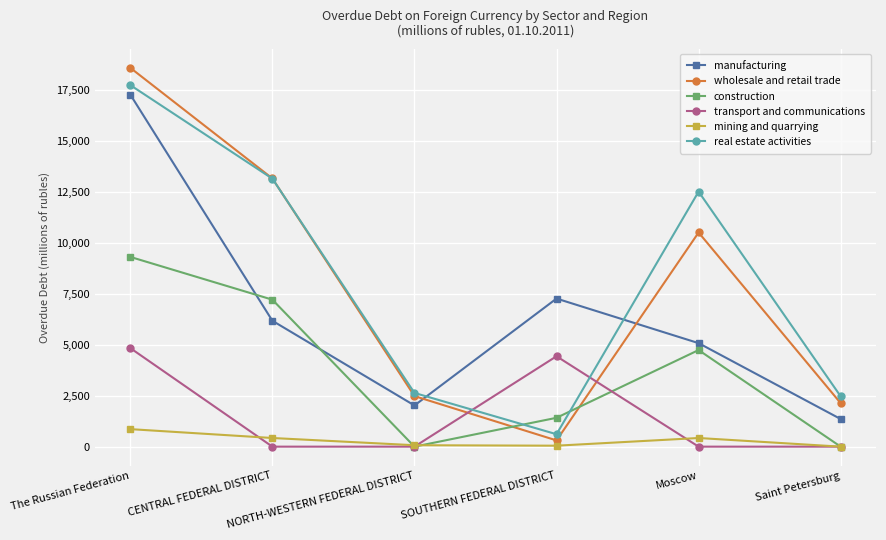

What position from the left is Saint Petersburg?

6